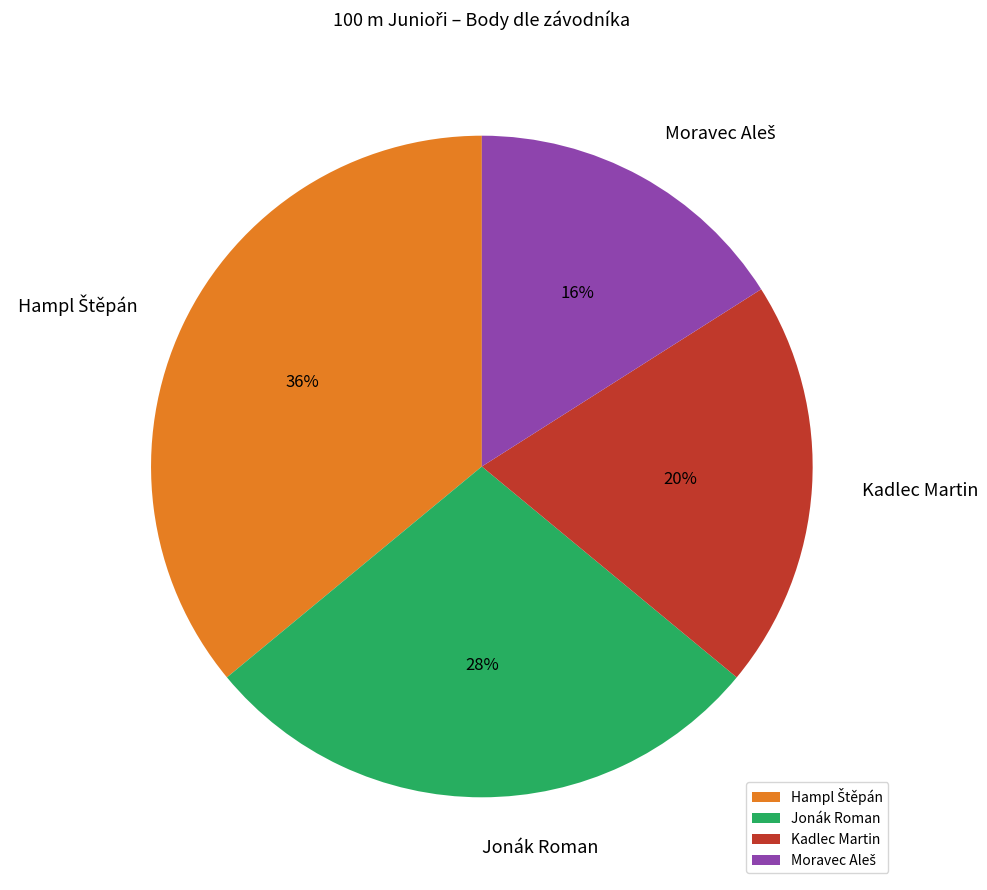

To the nearest percent, what is the average slice percentage?

25%